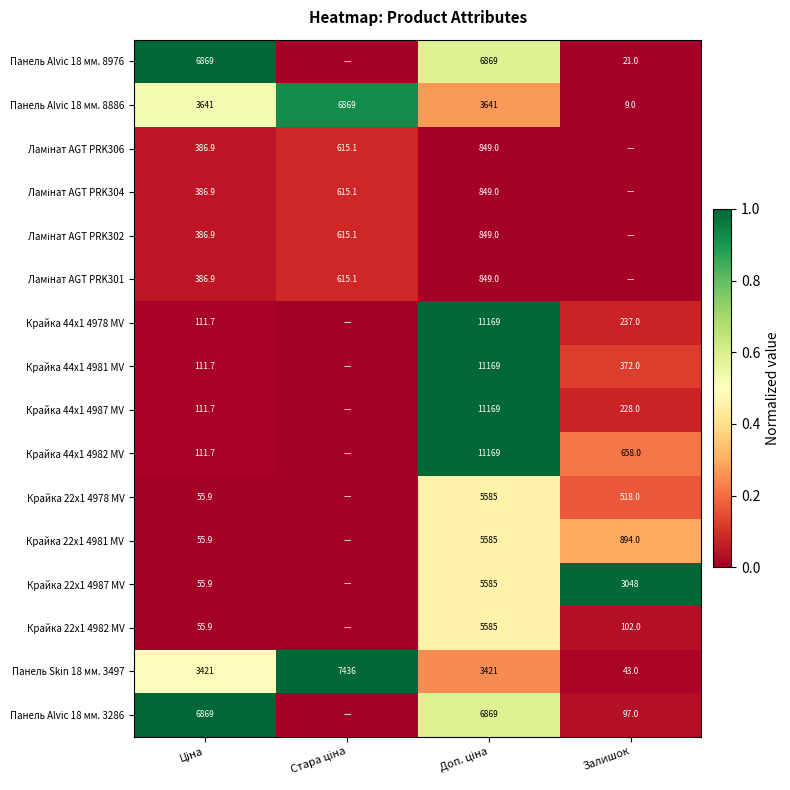

True or false: Крайка 44x1 4981 MV has a value of 572.5 at Залишок.

False